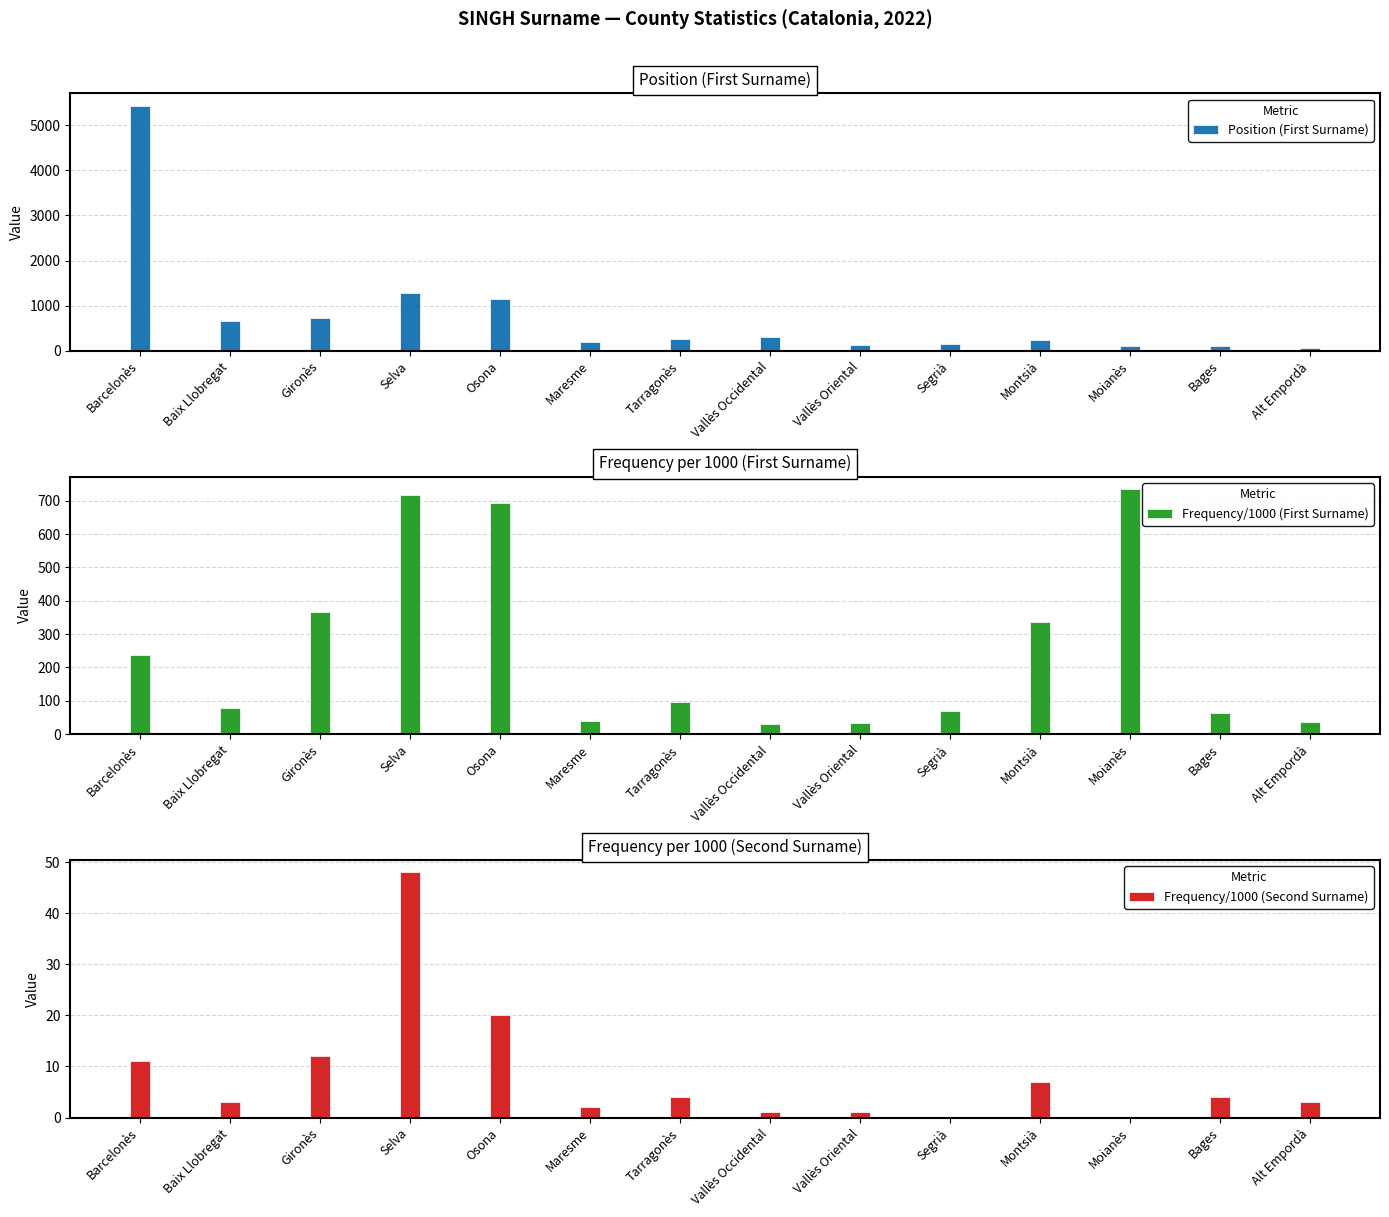

How many groups of bars are there?

14